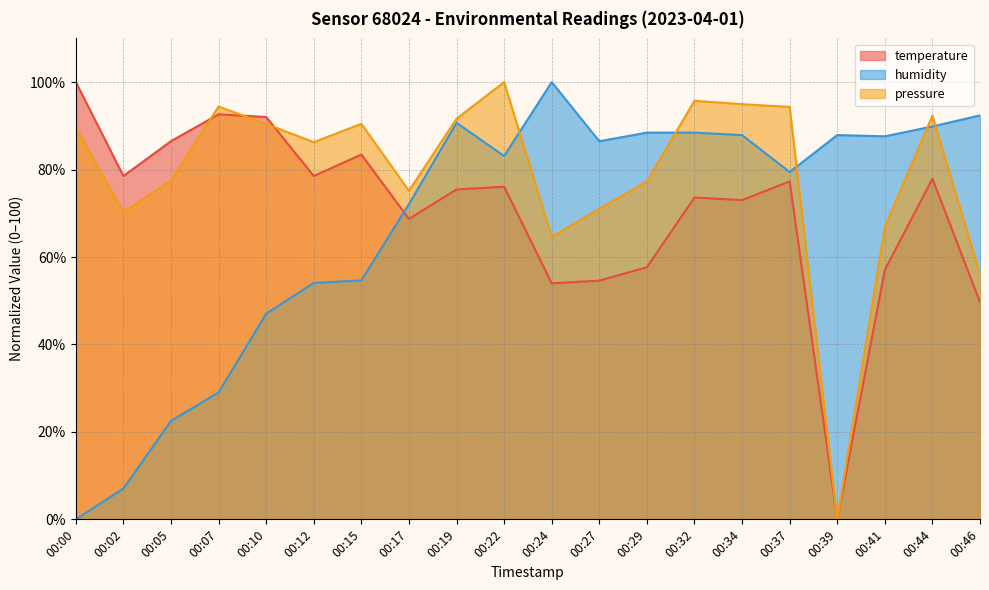

Does the chart display data point markers on the line(s)?

No